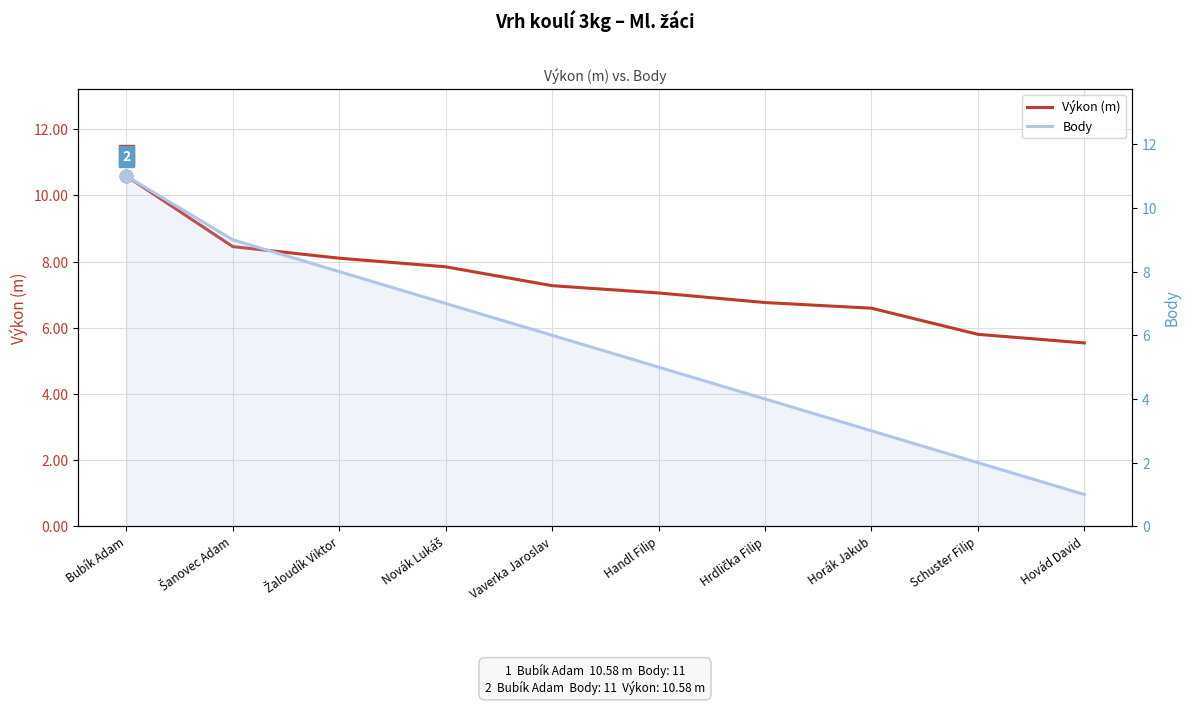

What is the spread (max minus min) of values at Schuster Filip?

3.8